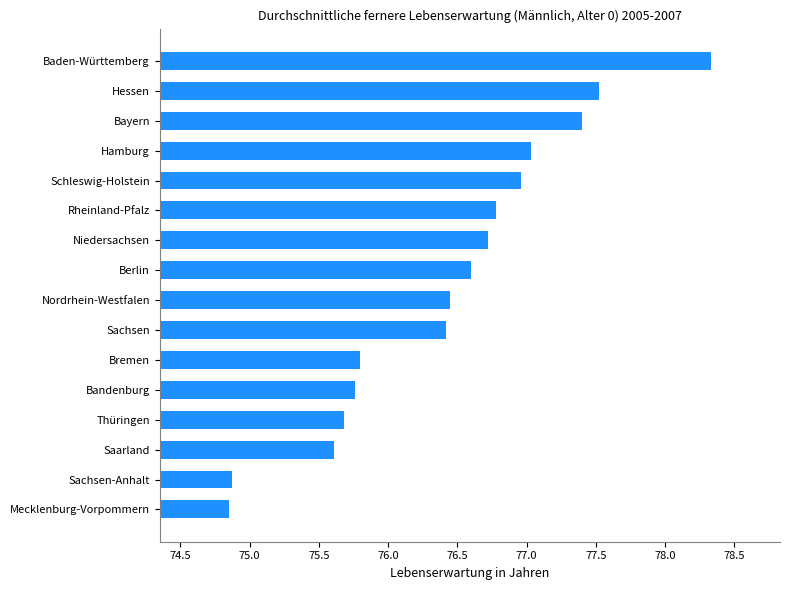

Which category has the highest value across all series?

Baden-Württemberg